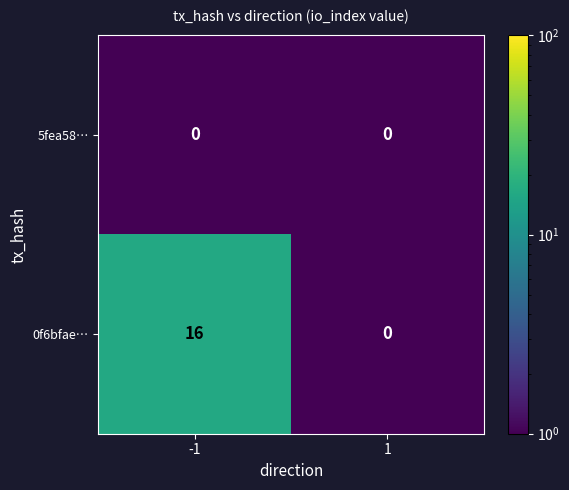

What is the average value of the 0f6bfae… series?

8